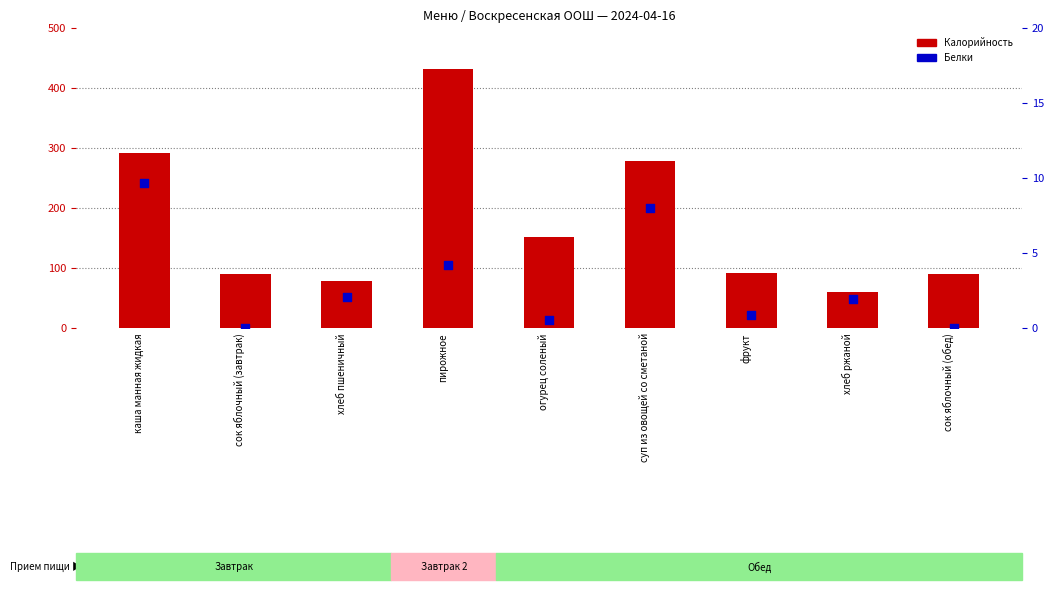

Which series has the widest spread of Y values?

Калорийность